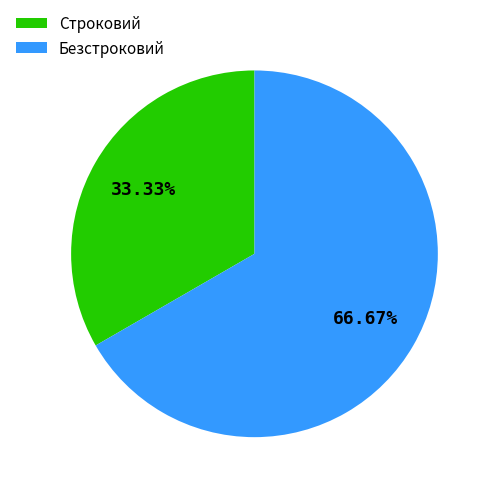

Approximately how many times larger is the value at Строковий compared to Безстроковий?

0.5